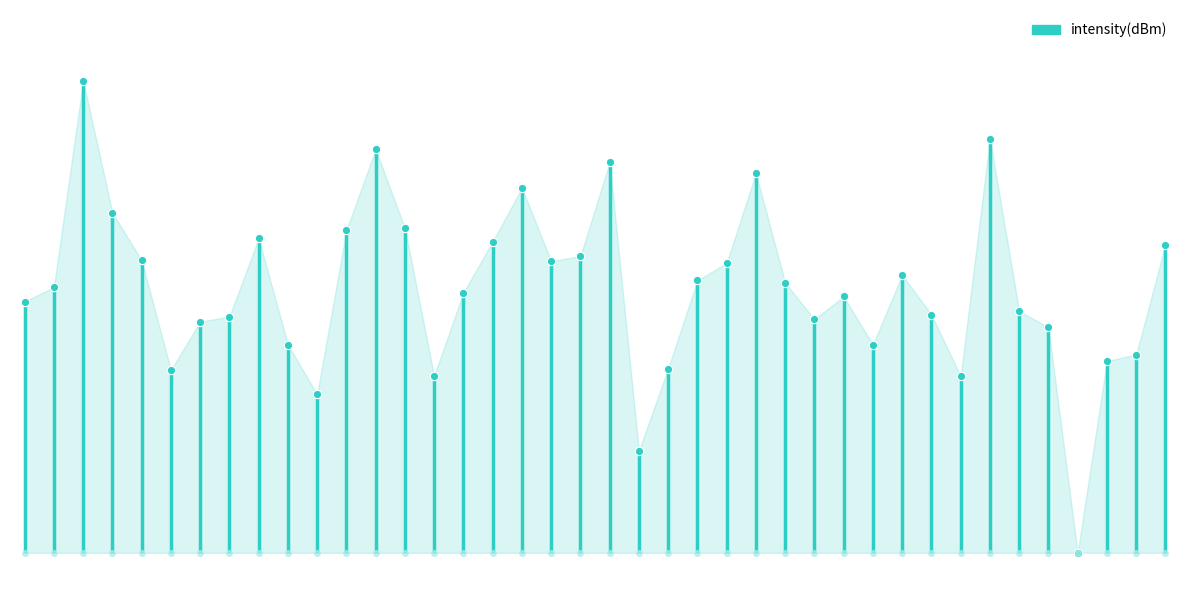

The value at 0 is 18.5. True or false?

True